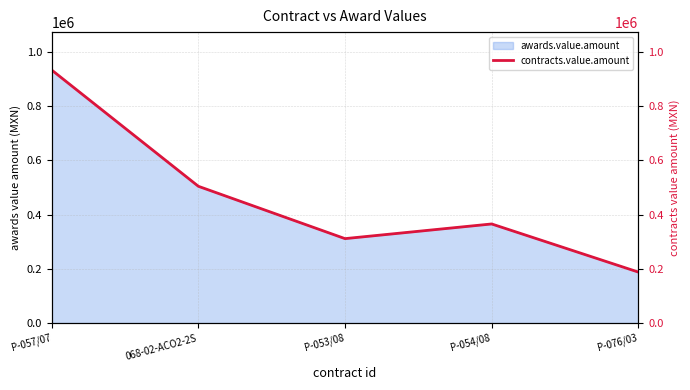

Rank the categories by value from highest to lowest.

P-057/07, 068-02-ACO2-2S, P-054/08, P-053/08, P-076/03